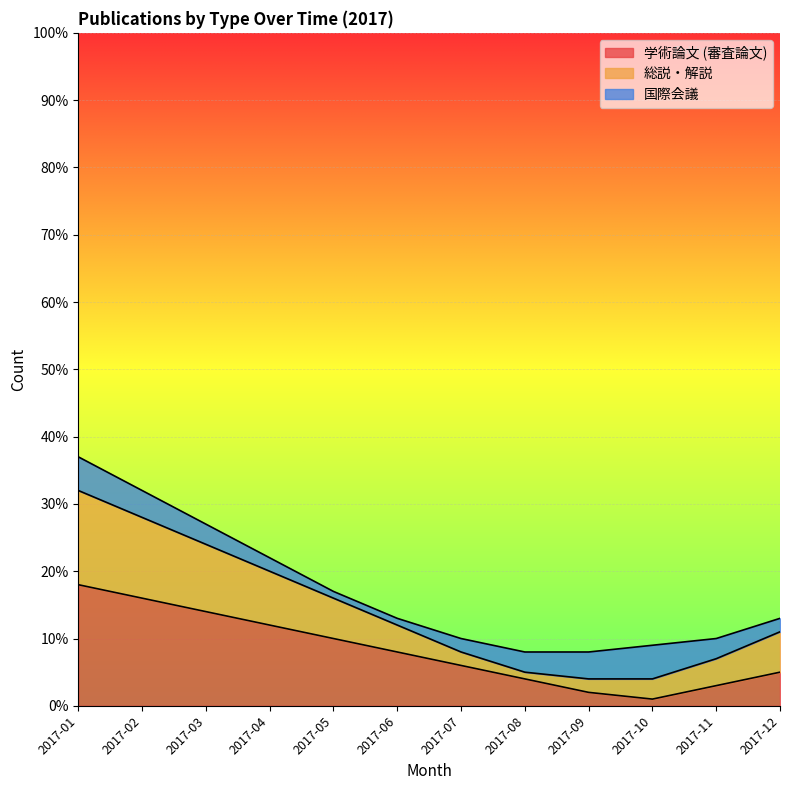

What is the sum of all 学術論文 (審査論文) values?

99